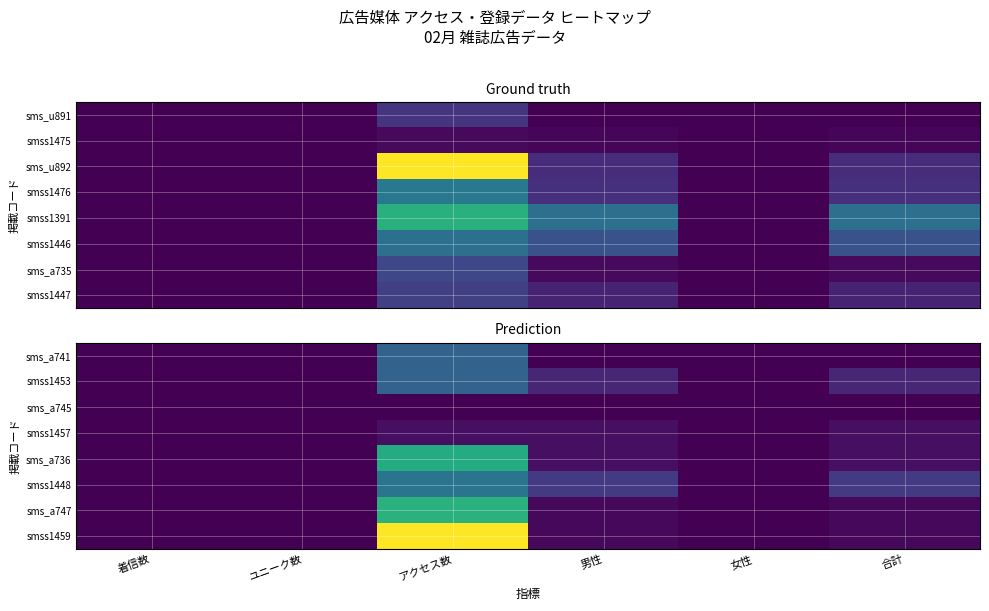

What is the total value across all series at 男性?

19